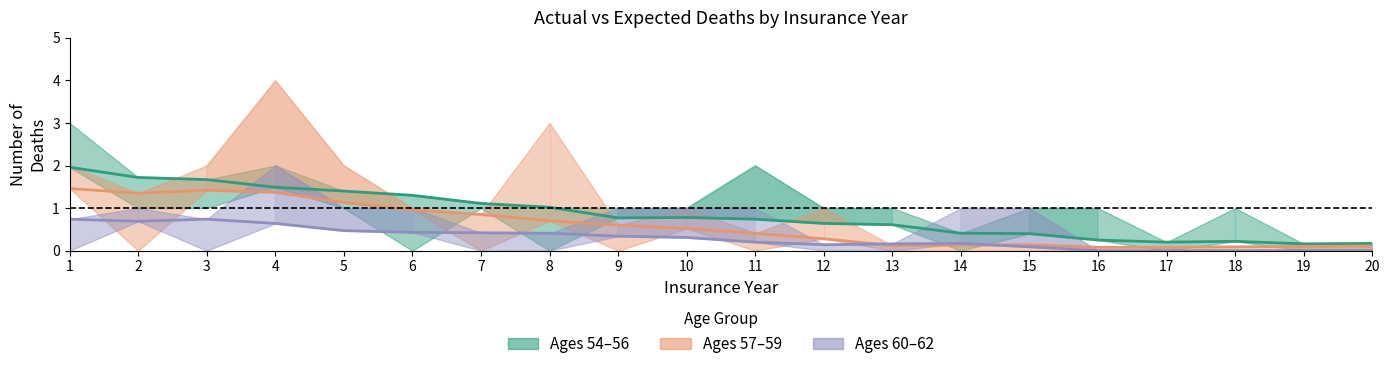

True or false: Expected Deaths 57-59 has a value of 0.2 at 19.

False